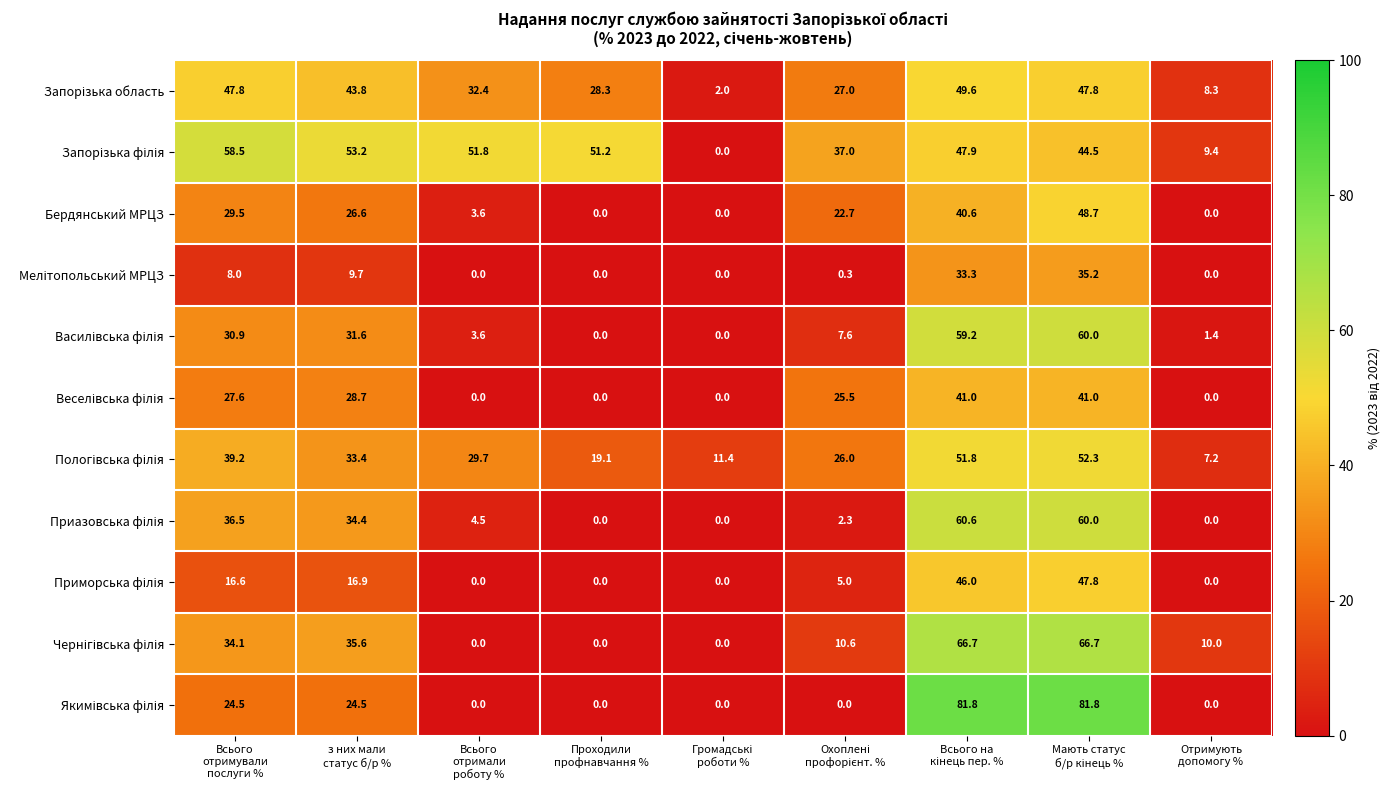

At how many categories does at least one series exceed 17?

7